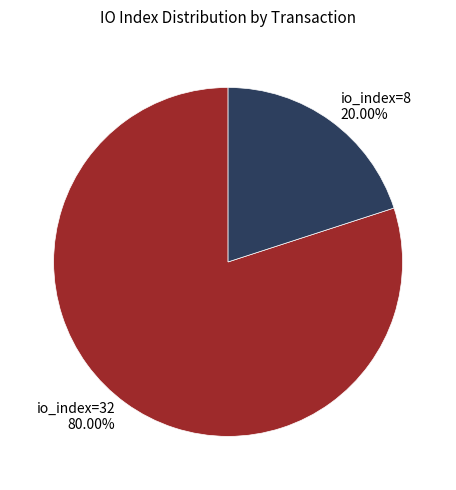

What portion of the pie excludes io_index=8?

80.0%